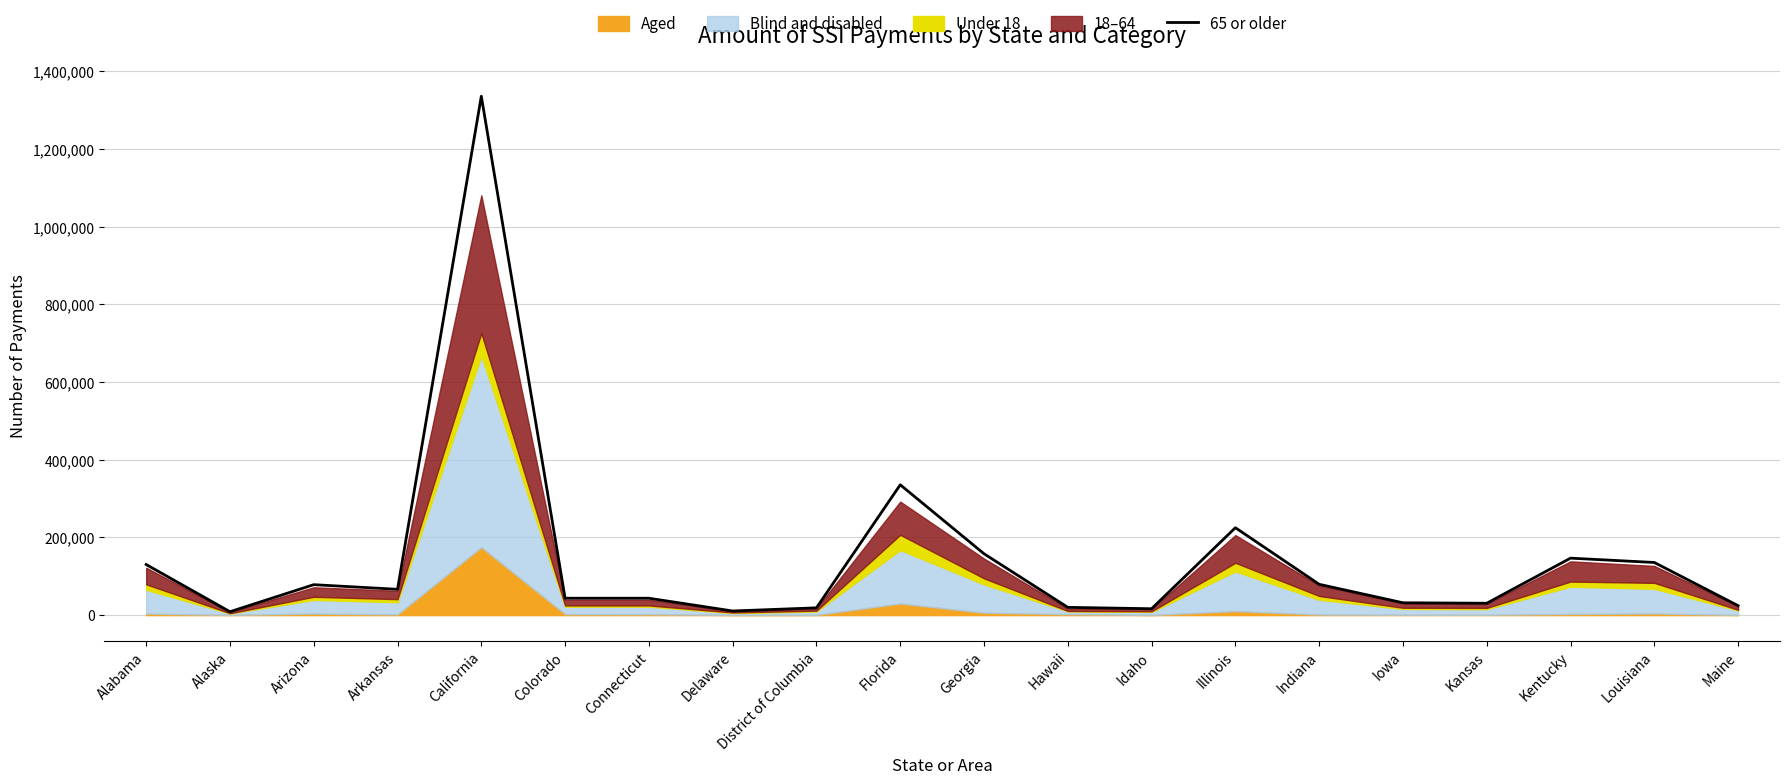

The chart shows a value of 8719 at Alaska. True or false?

True